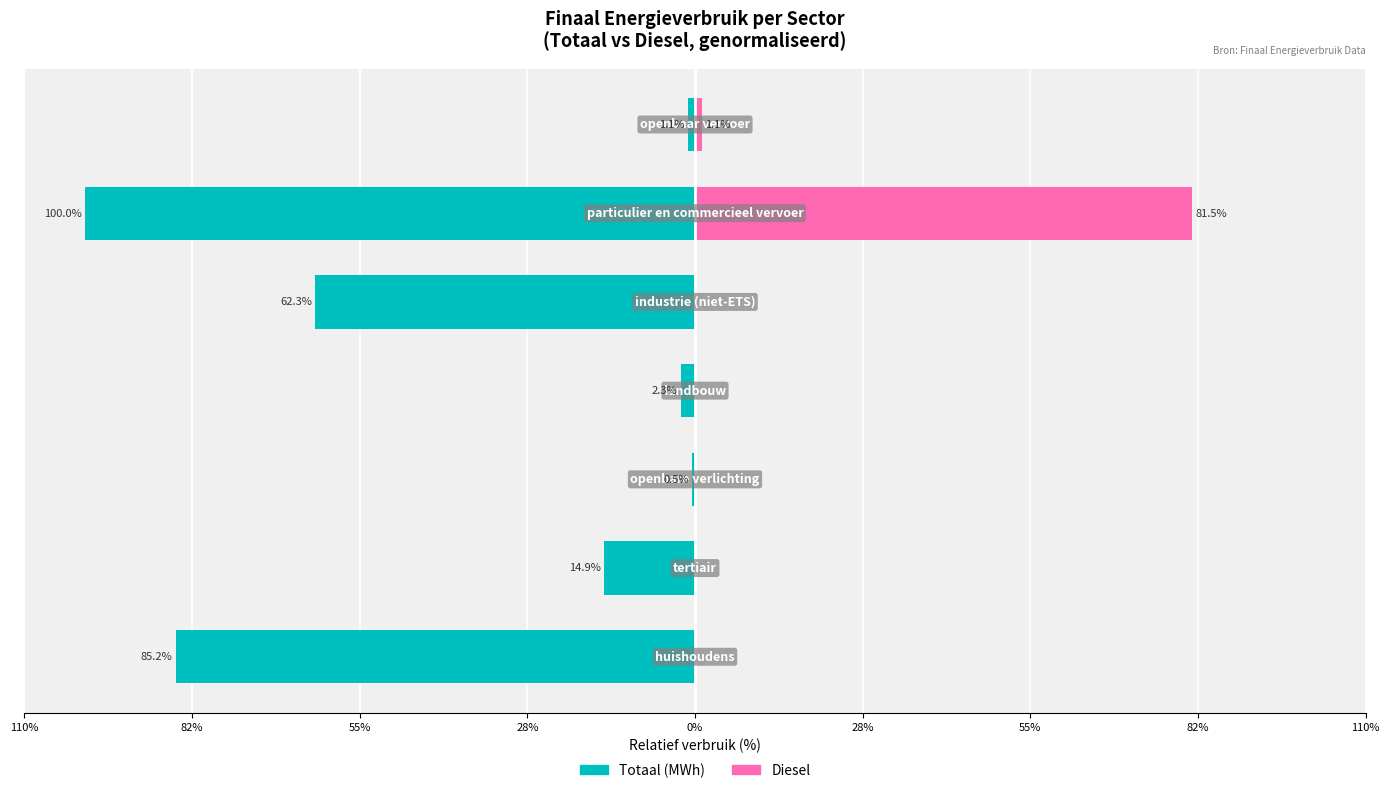

What is the average value of the Totaal (MWh) series?

-38.1